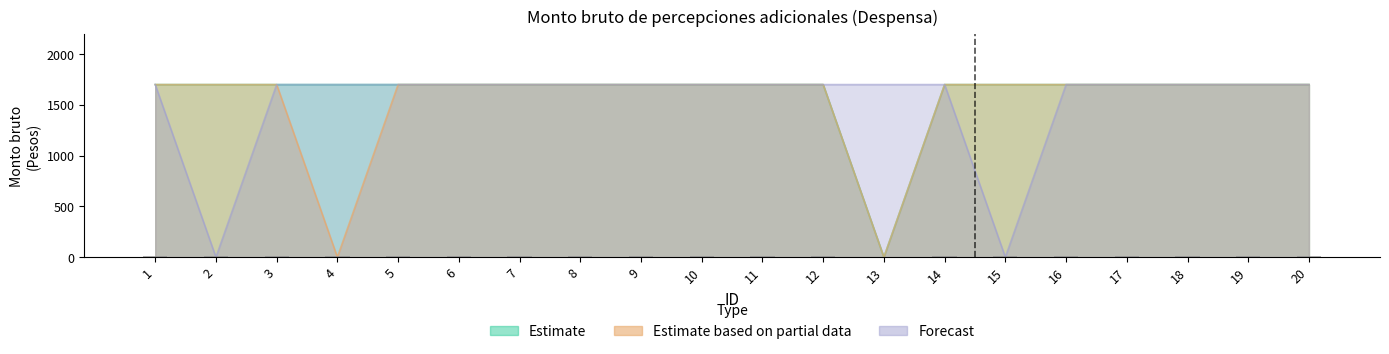

The Estimate series shows 628 at 15. True or false?

False